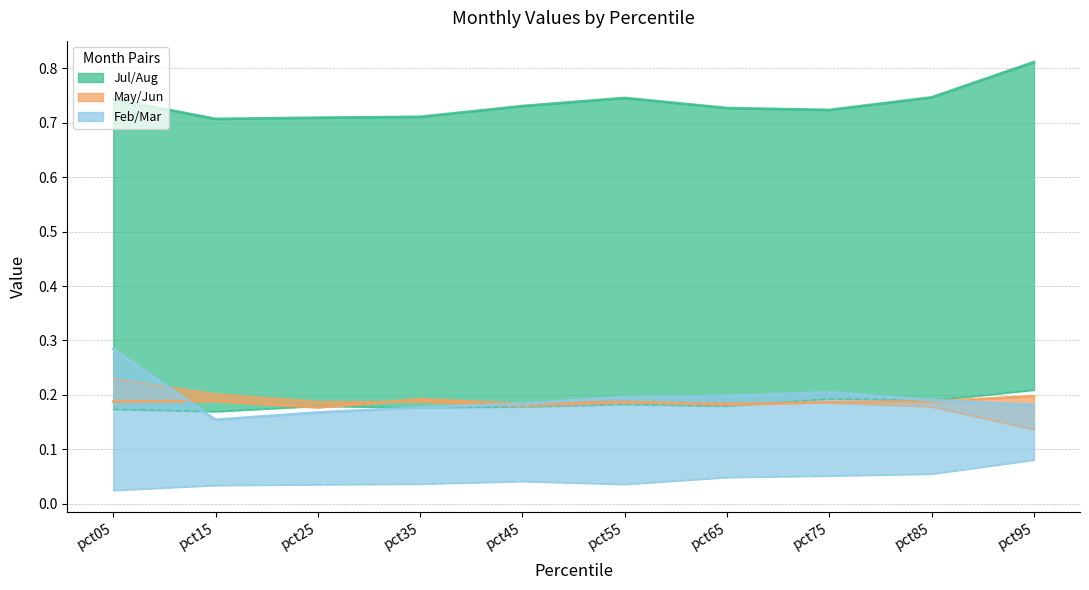

How many lines are shown in the chart?

6